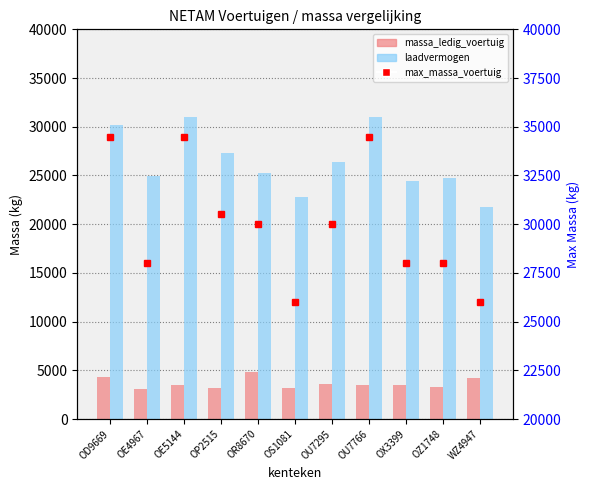

The value of toegestane_maximum_massa at OX3399 is 28000. True or false?

True